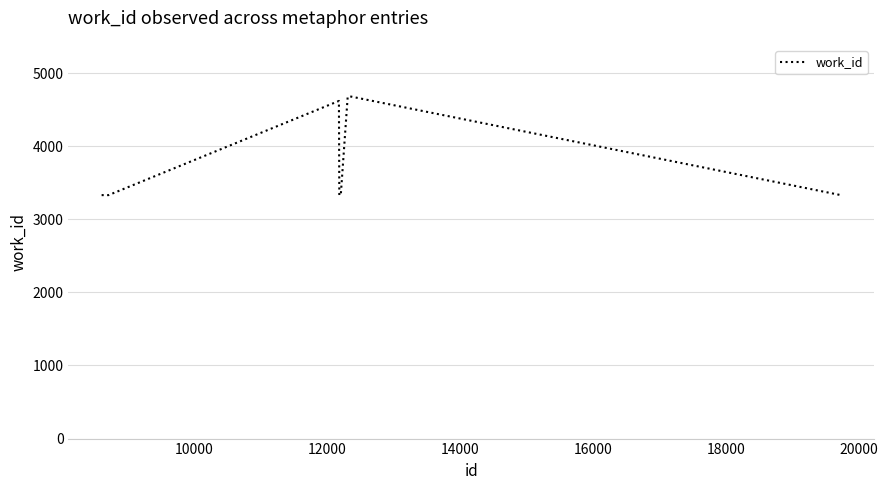

What is the difference between the maximum and minimum values?

1353